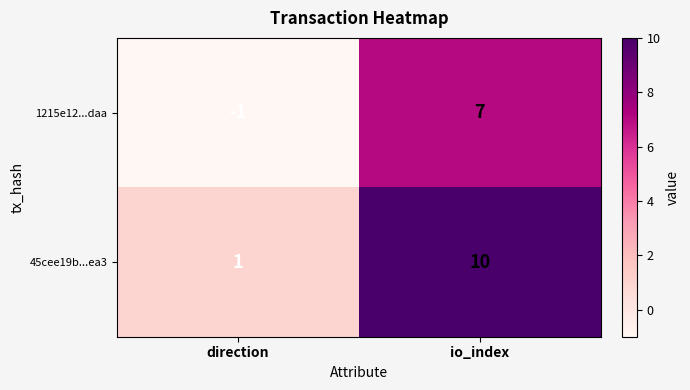

Is it true that 1215e12...daa equals -1 at direction?

True